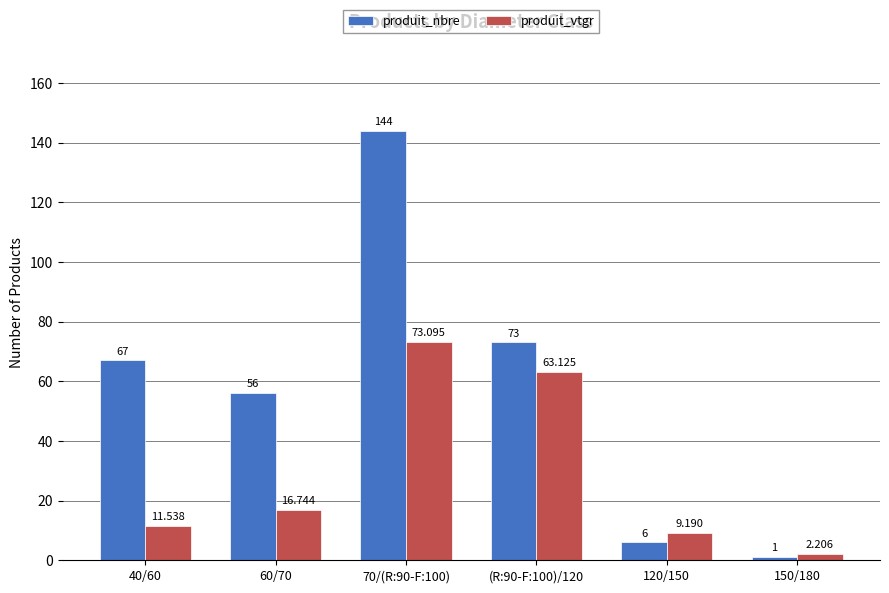

Rank the series at 60/70 from lowest to highest value.

produit_vtgr, produit_nbre